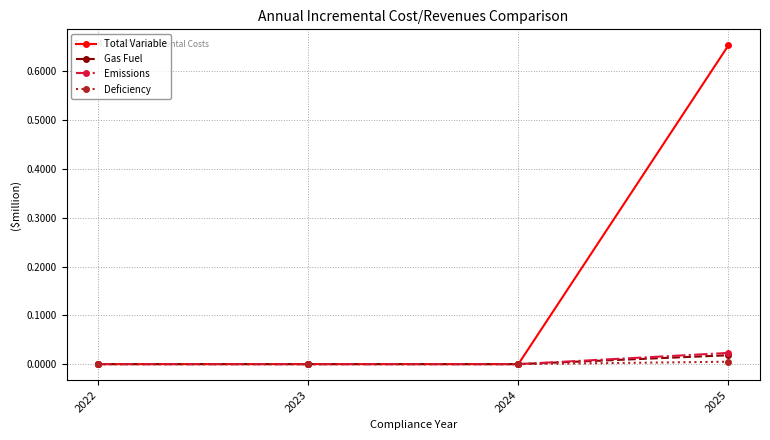

Is it true that Total Variable equals 0.0 at 2023?

True